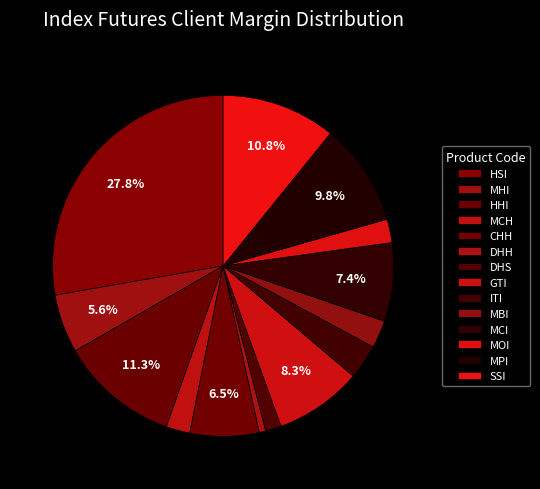

How many slices are in this pie chart?

14